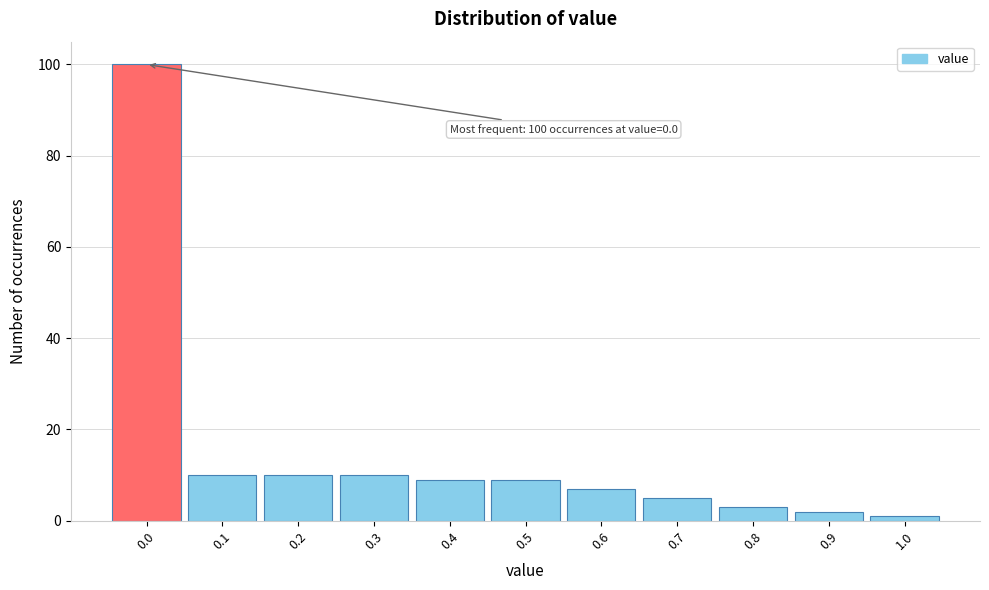

Over which range of the x-axis is the bar tallest?

-0.05 to 0.05